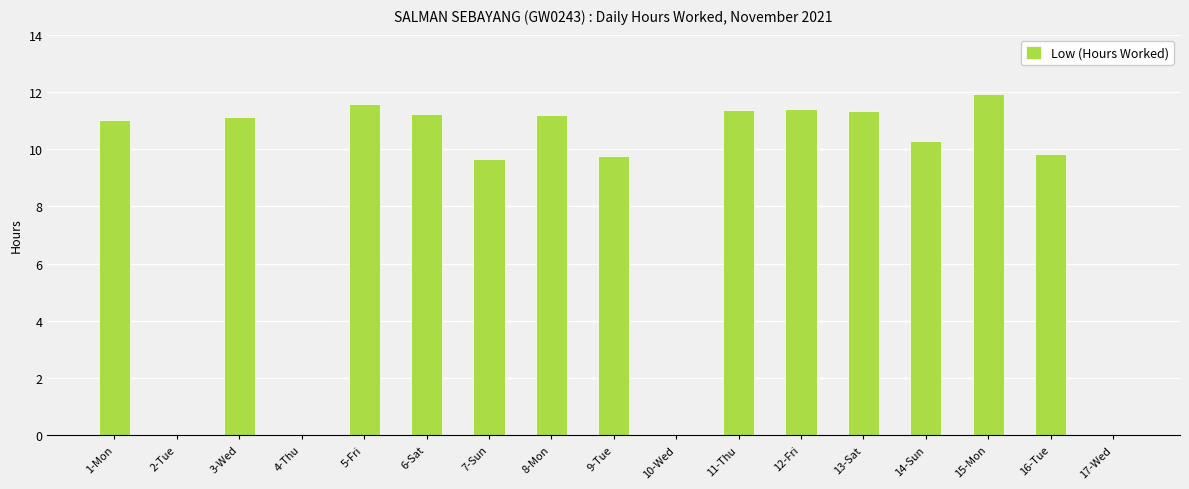

What is the change in value from 4-Thu to 13-Sat?

+11.3